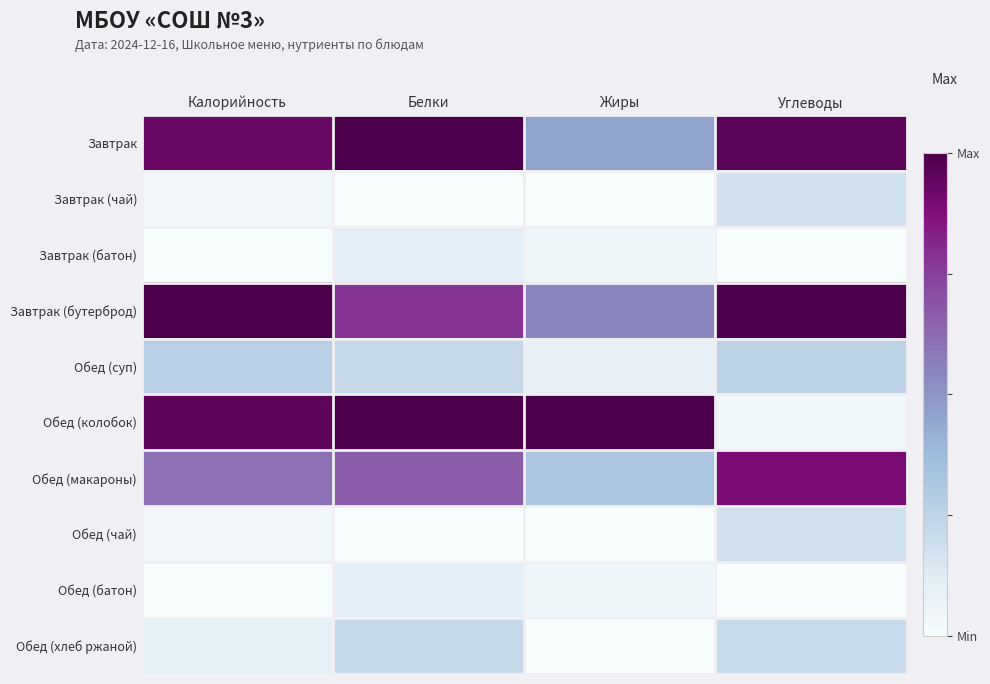

Which label corresponds to the smallest value in the chart?

Белки